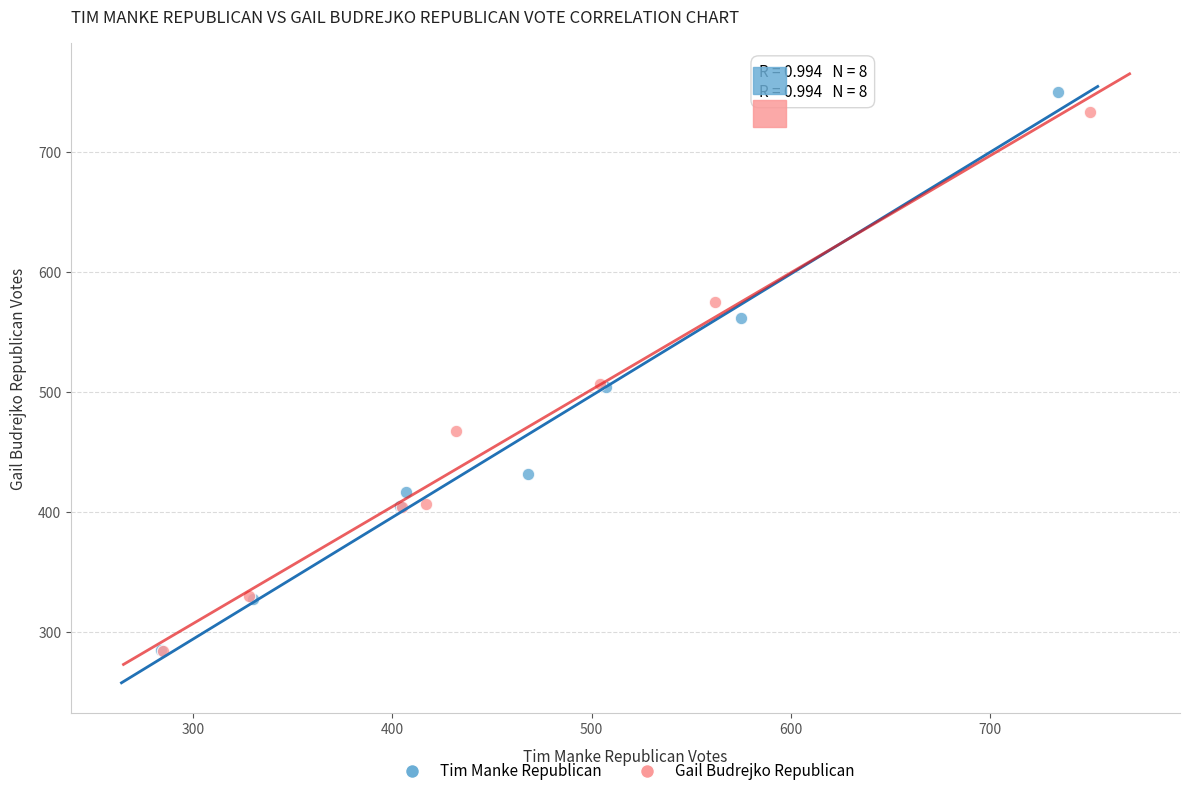

Which series has the largest Y range (max minus min)?

Tim Manke Republican